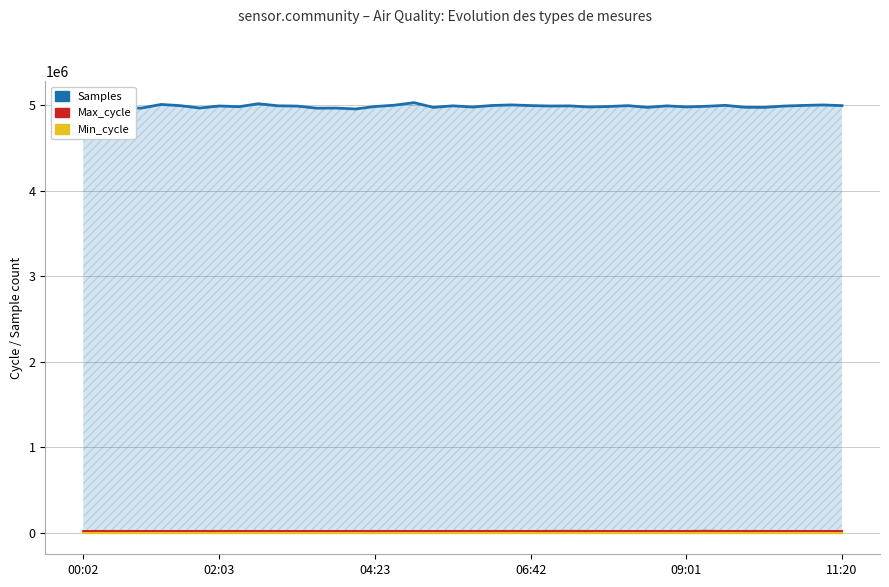

Between 06:42 and 11:20, which is larger?

06:42